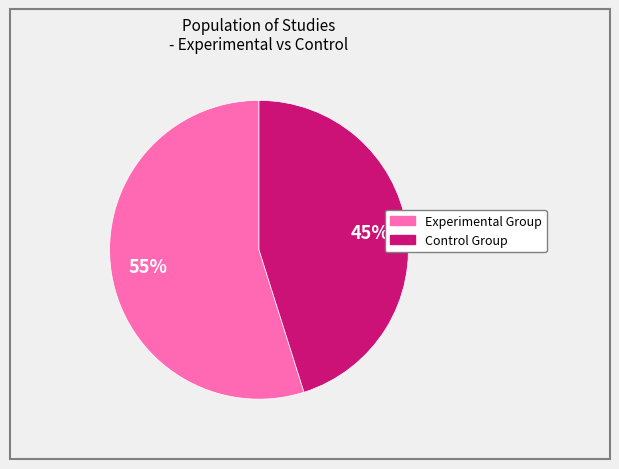

Does any single category account for the majority?

Yes